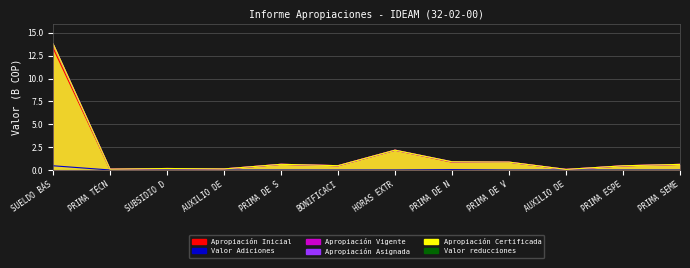

What is the approximate value of Apropiación Vigente at AUXILIO DE?

0.1